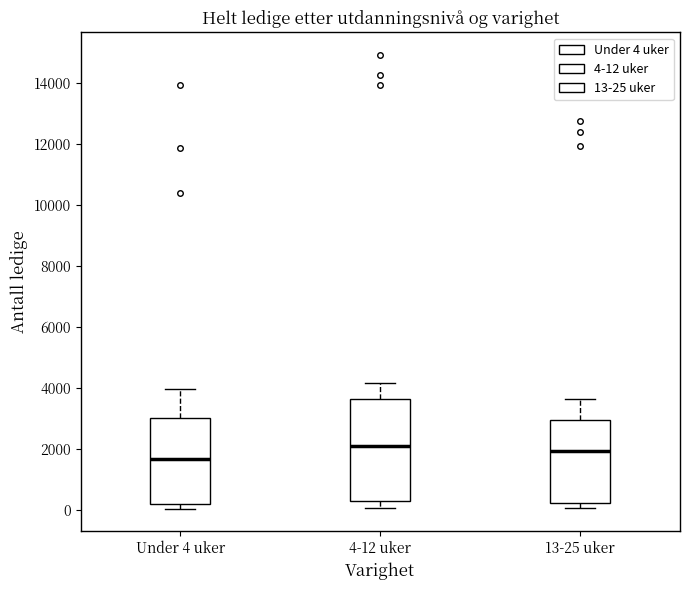

Reading left to right, transcribe this box plot: for each box, give where its median line is, the range the box spans, and where its two whiskers end, as read against the y-axis. The values are not printed on the chart, so give them approximately, as read against the axis.

Under 4 uker: median 1600, box 200 to 3000, whiskers 0 to 4000
4-12 uker: median 2200, box 200 to 3600, whiskers 0 to 4200
13-25 uker: median 2000, box 200 to 3000, whiskers 0 to 3600